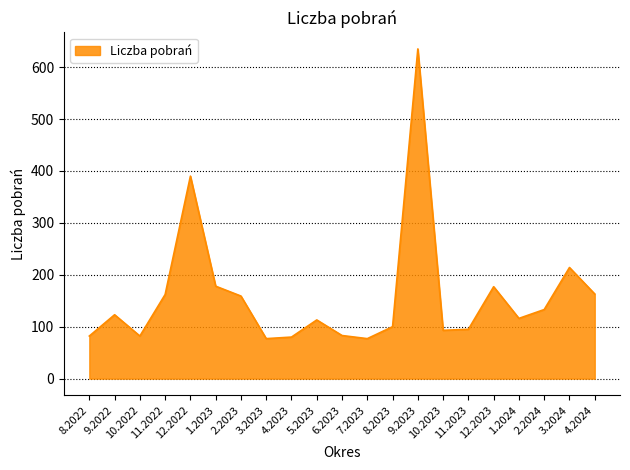

What is the difference between the values at 10.2022 and 3.2024?

132